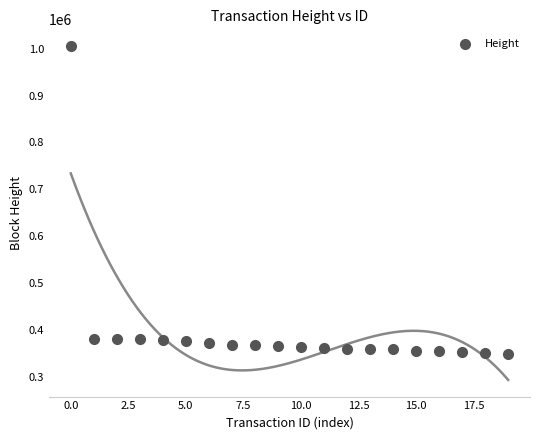

What is the range of Y values (max minus min)?

655772